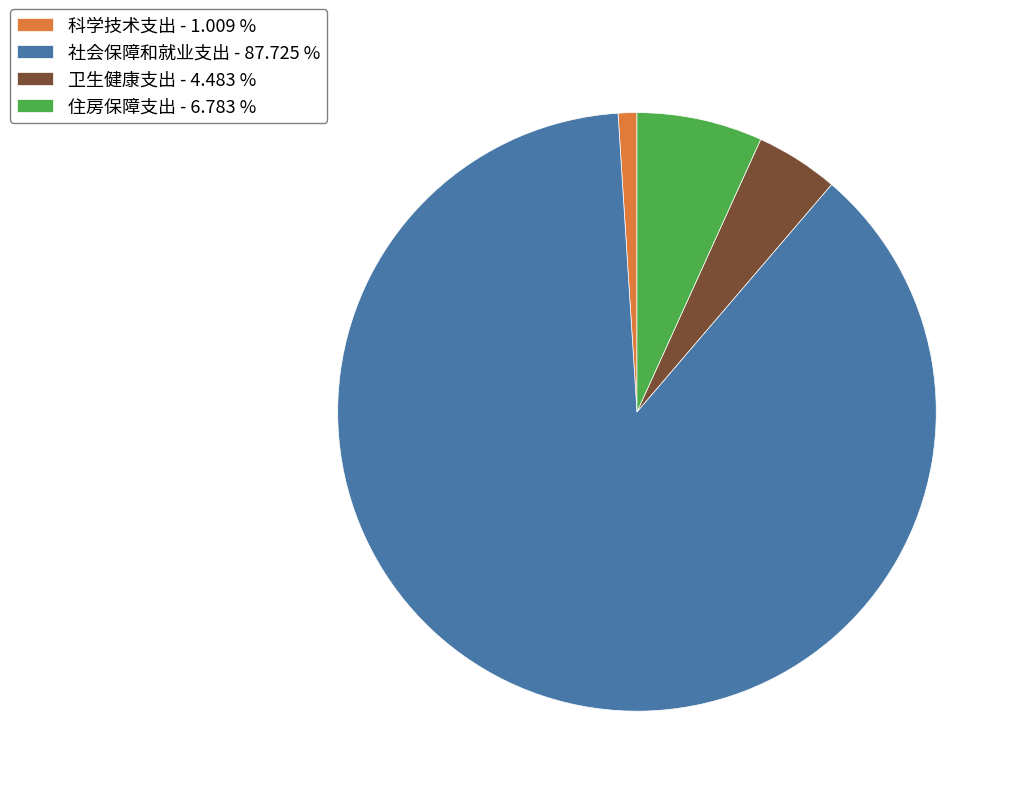

Is the sum of 社会保障和就业支出 - 87.725 % and 卫生健康支出 - 4.483 % greater than half?

Yes